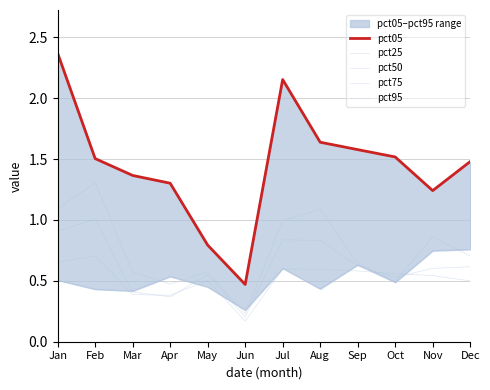

Which category has the highest value across all series?

Jan